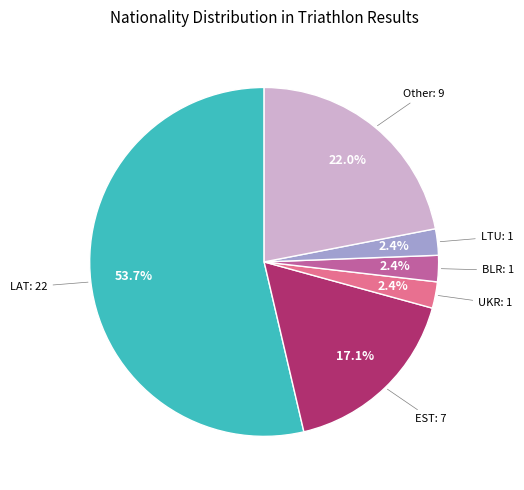

Is there any slice that represents more than half of the pie?

Yes